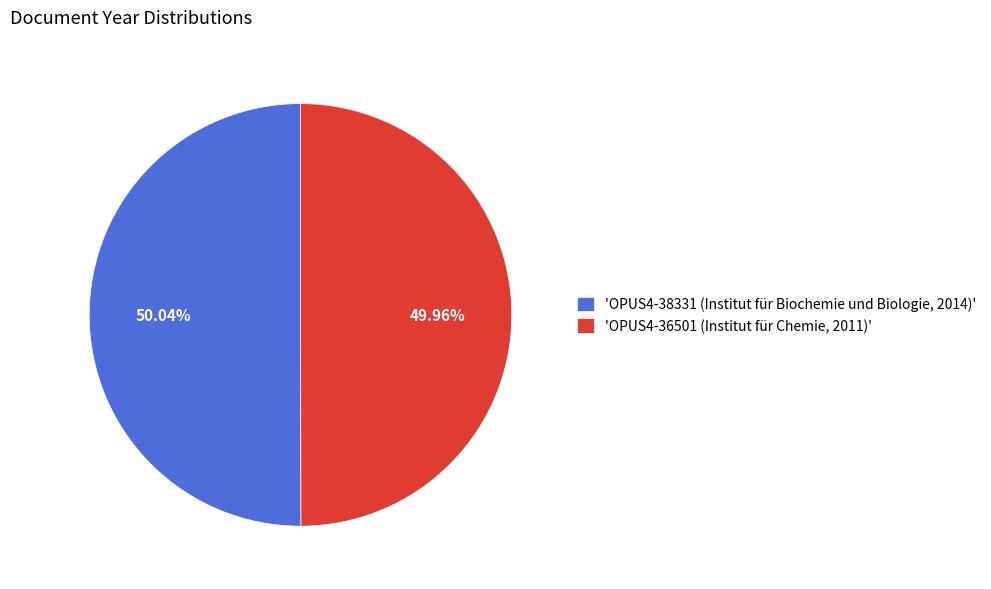

Count the number of slices in the pie.

2